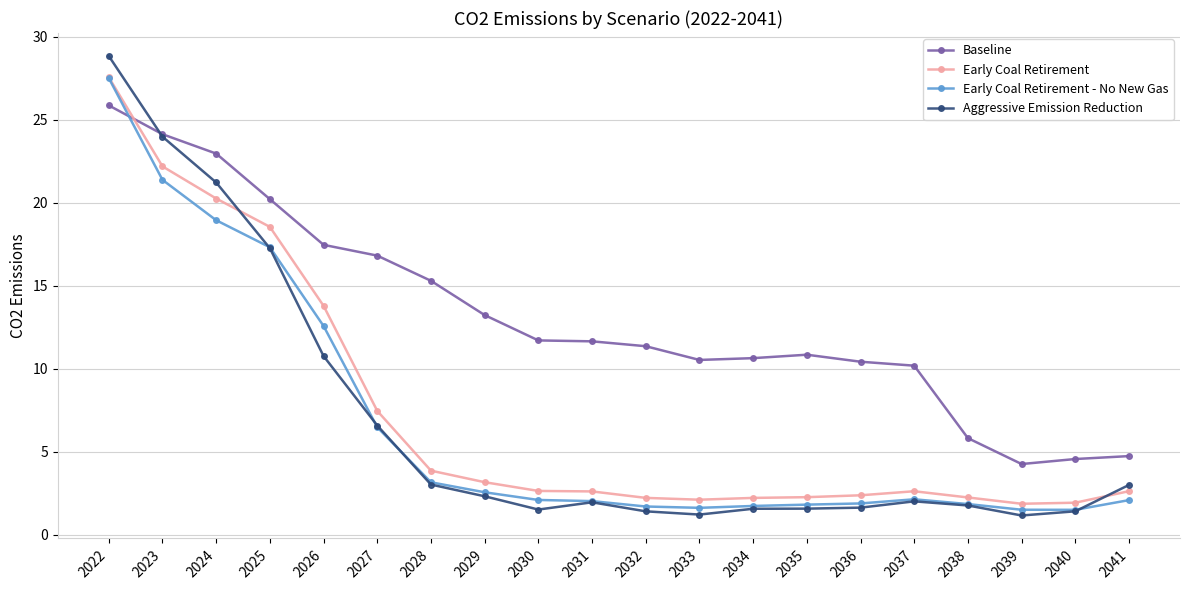

The value of Baseline at 2035 is 15.7. True or false?

False